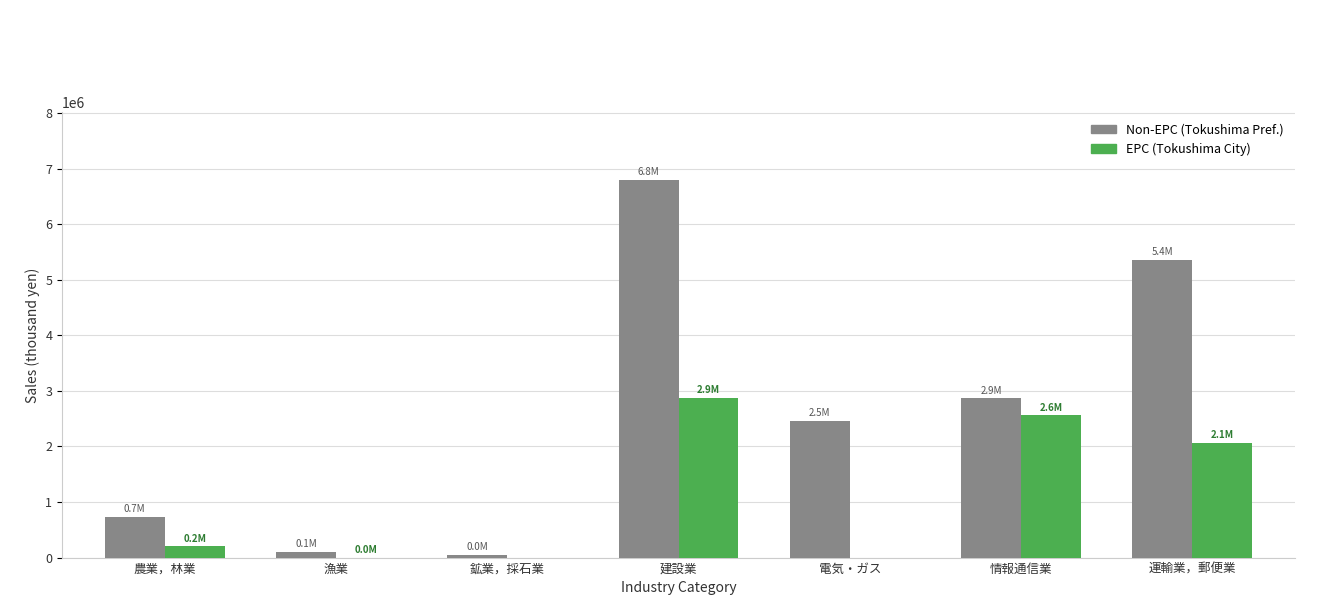

What is the total value across all series at 農業，林業?

929286